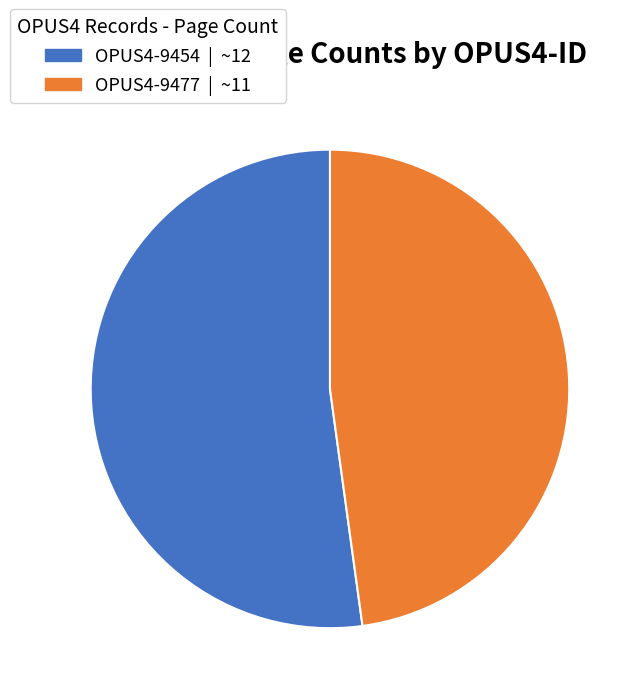

The OPUS4-9454 slice represents 52% of the pie. True or false?

True